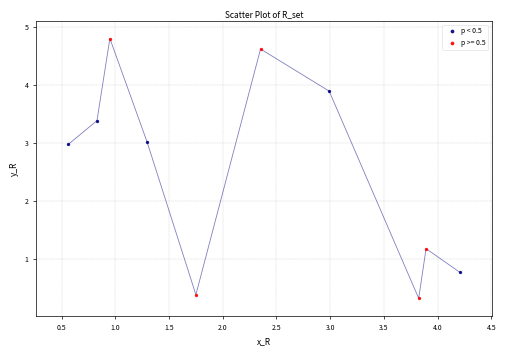

Which series has the largest Y range (max minus min)?

p >= 0.5